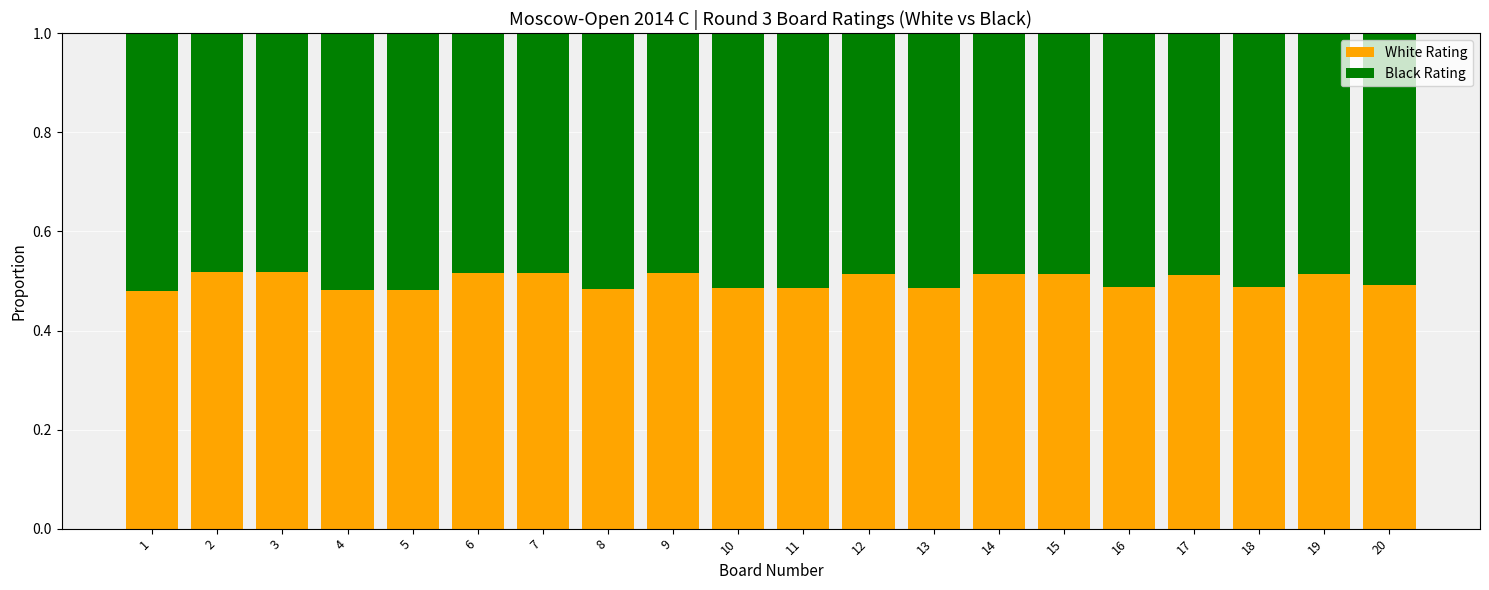

What is the total value across all series at 18?

1.0